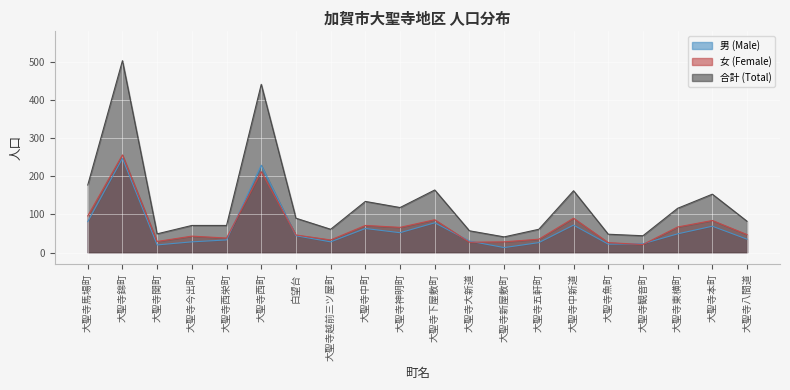

What is the difference between the maximum and minimum values in the 合計 (Total) series?

462